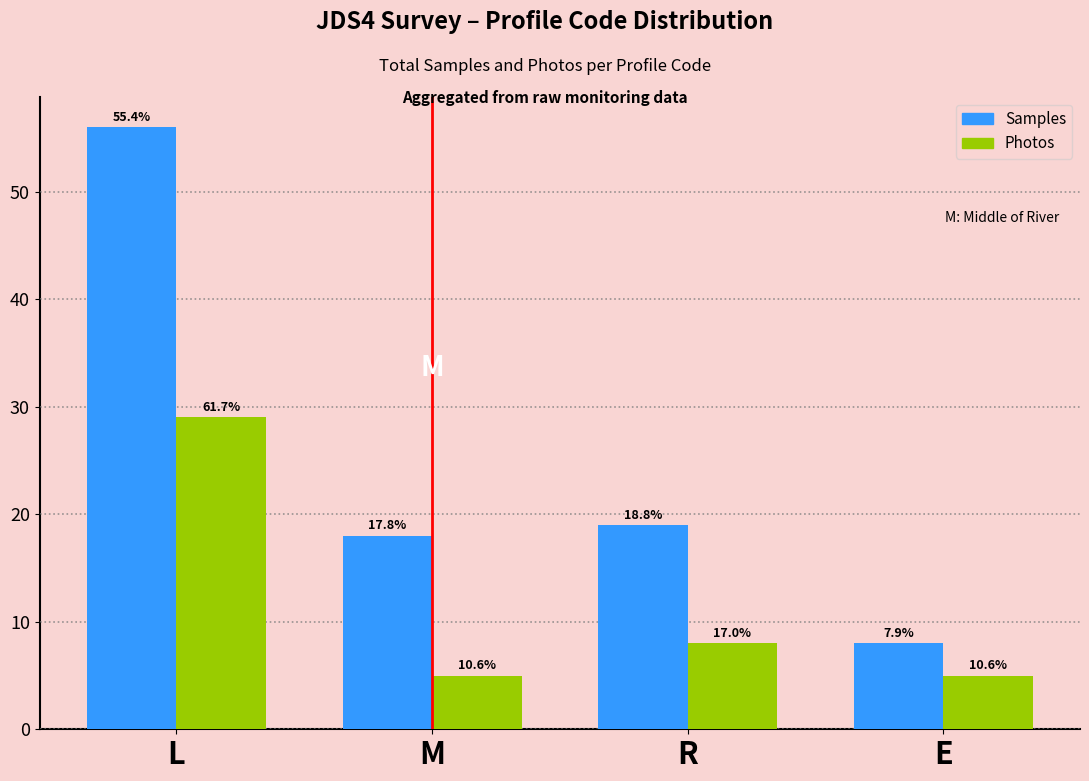

What are all the series names shown in the legend?

Samples, Photos